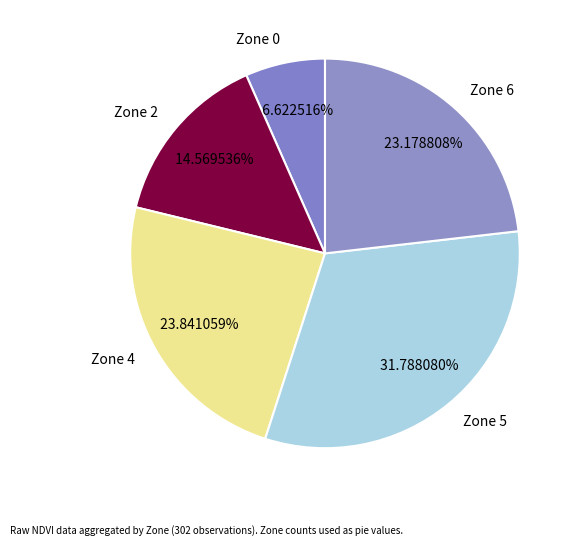

How much of the chart is everything except Zone 2?

85.4%